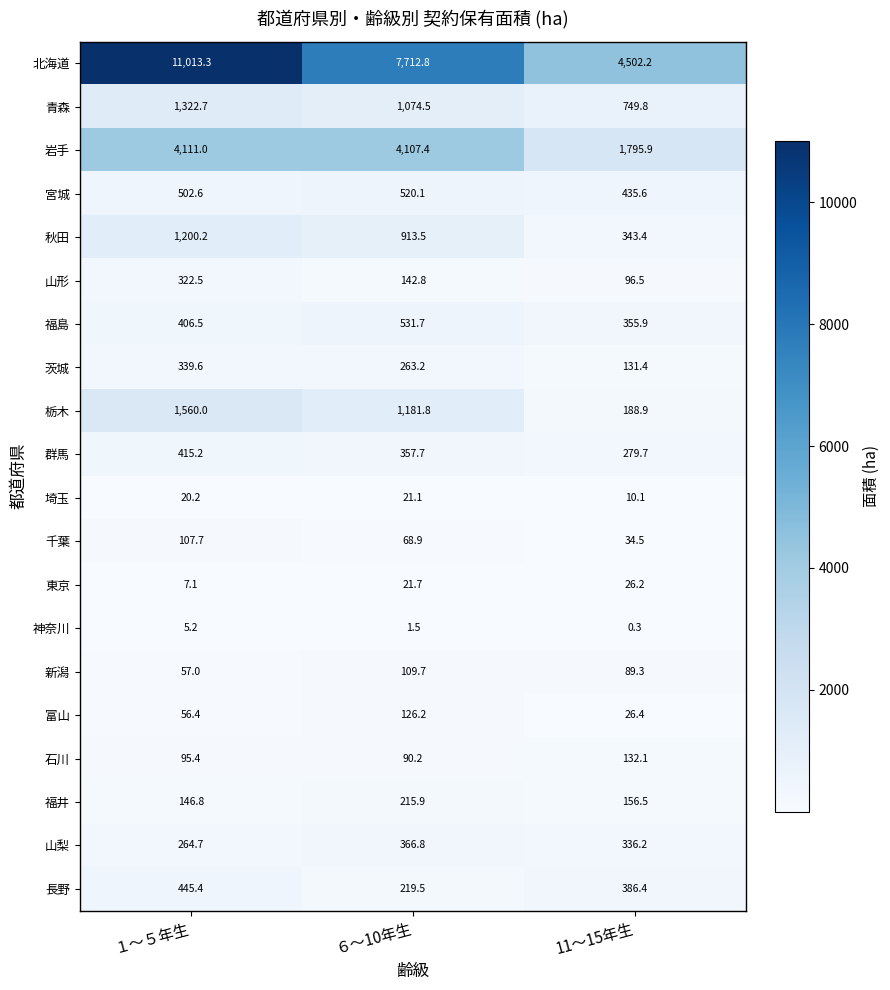

Between １～５年生 and ６～10年生, which series saw the biggest shift?

北海道